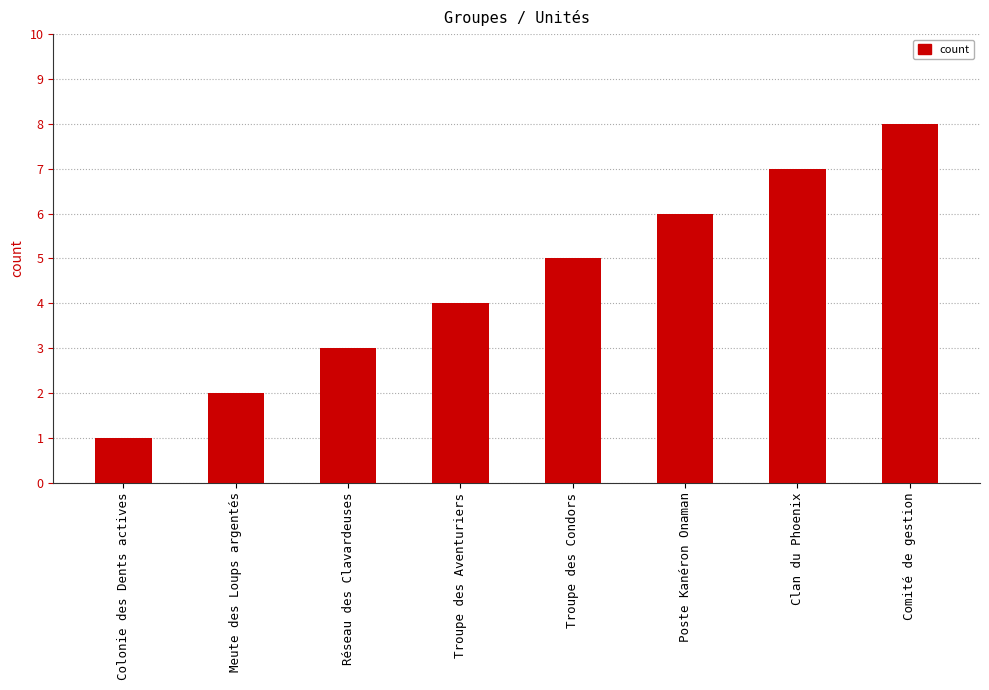

Are the bars grouped side by side (vs. stacked)?

No